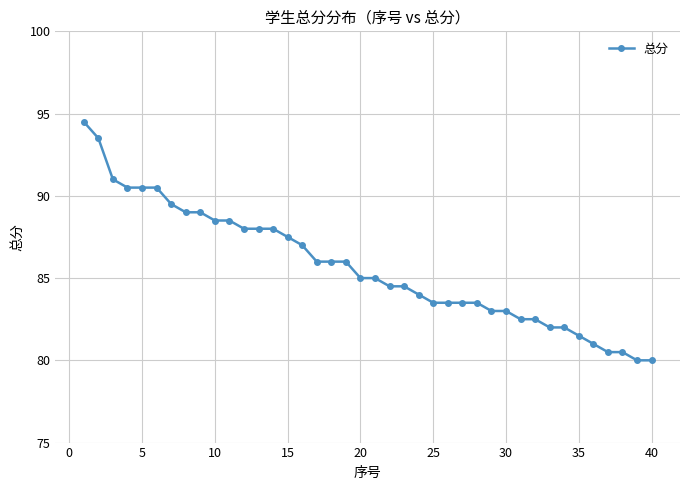

What is the value of the 12th point from the left?

88.0